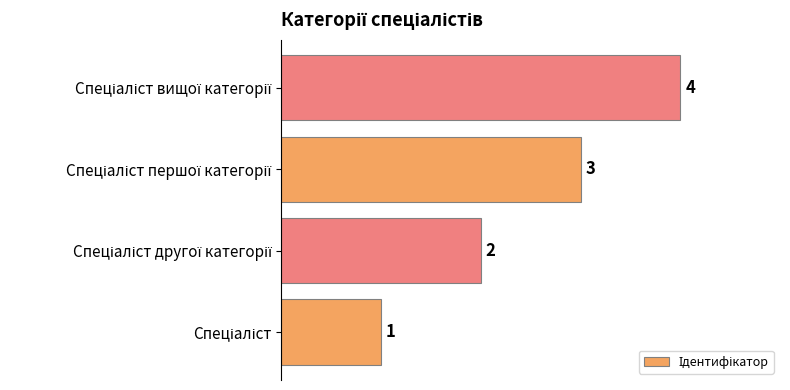

Count the values in the range 2 to 4.

3